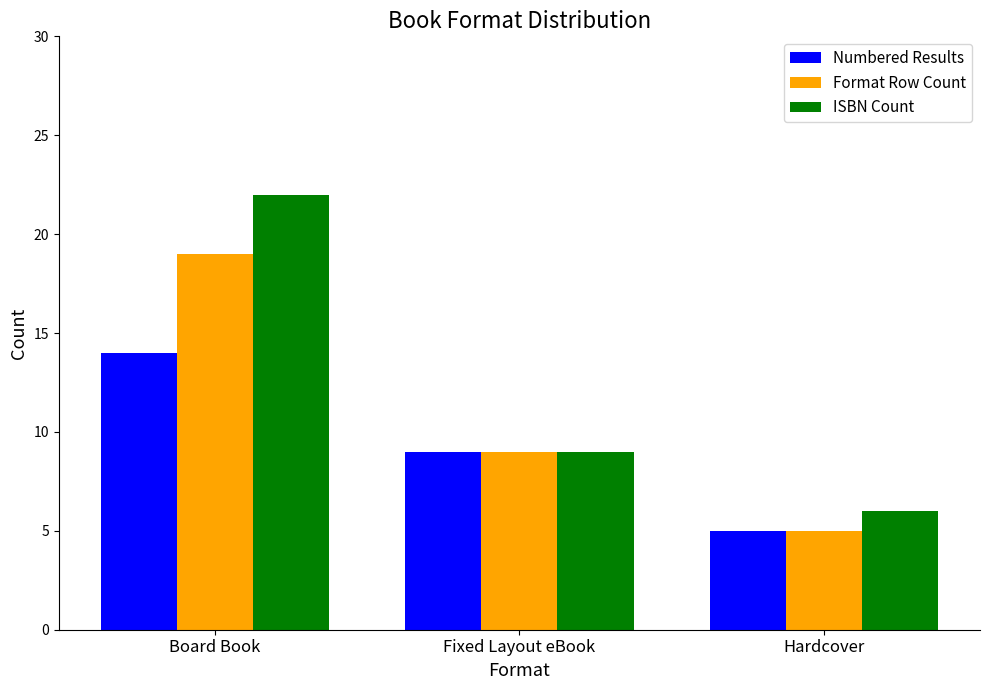

What is the value of the Numbered Results bar at the 1st from the left?

14